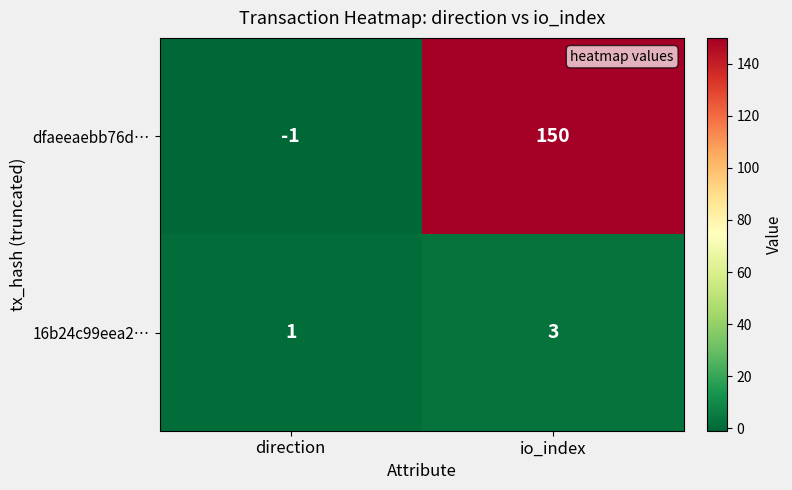

What is the sum of the 16b24c99eea2… values at direction and io_index?

4